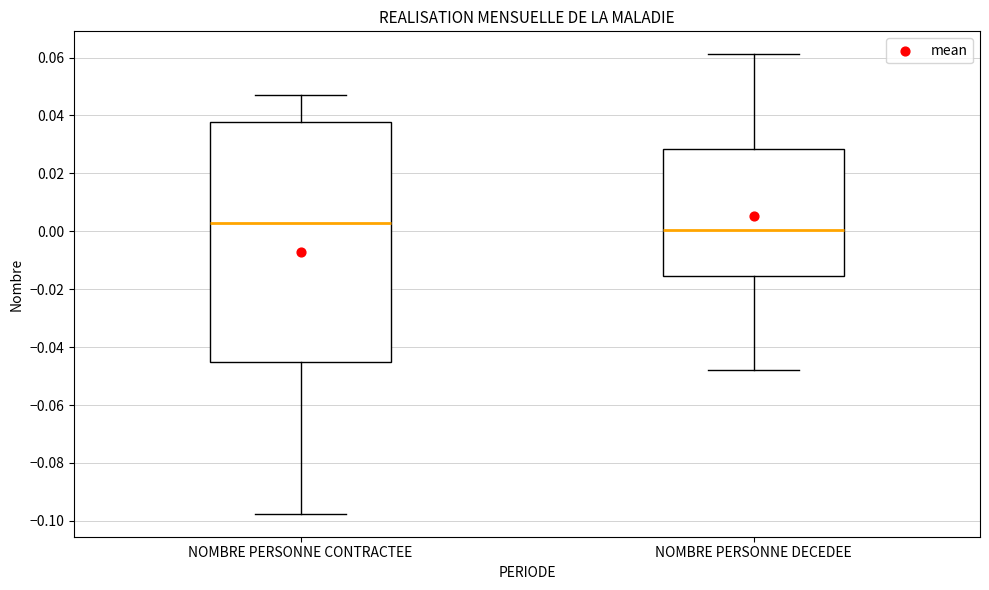

Where does the upper whisker of the box for NOMBRE PERSONNE DECEDEE end on the y-axis? The values are not printed on the chart, so give them approximately, as read against the axis.

0.062